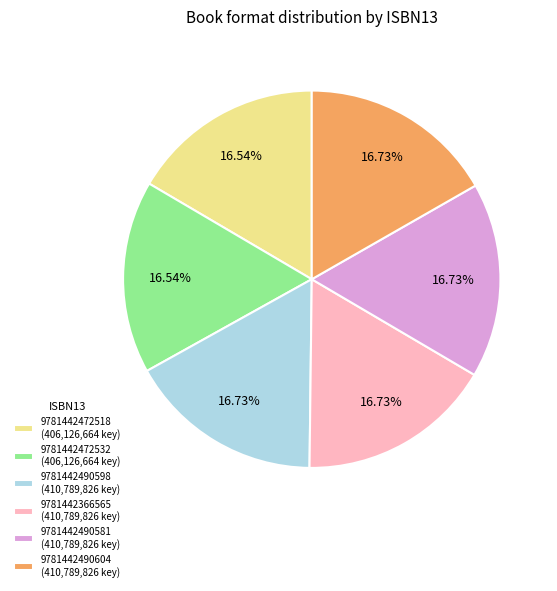

What is the ratio of the value at 9781442490598 (410,789,826 key) to the value at 9781442490604 (410,789,826 key)?

1.0